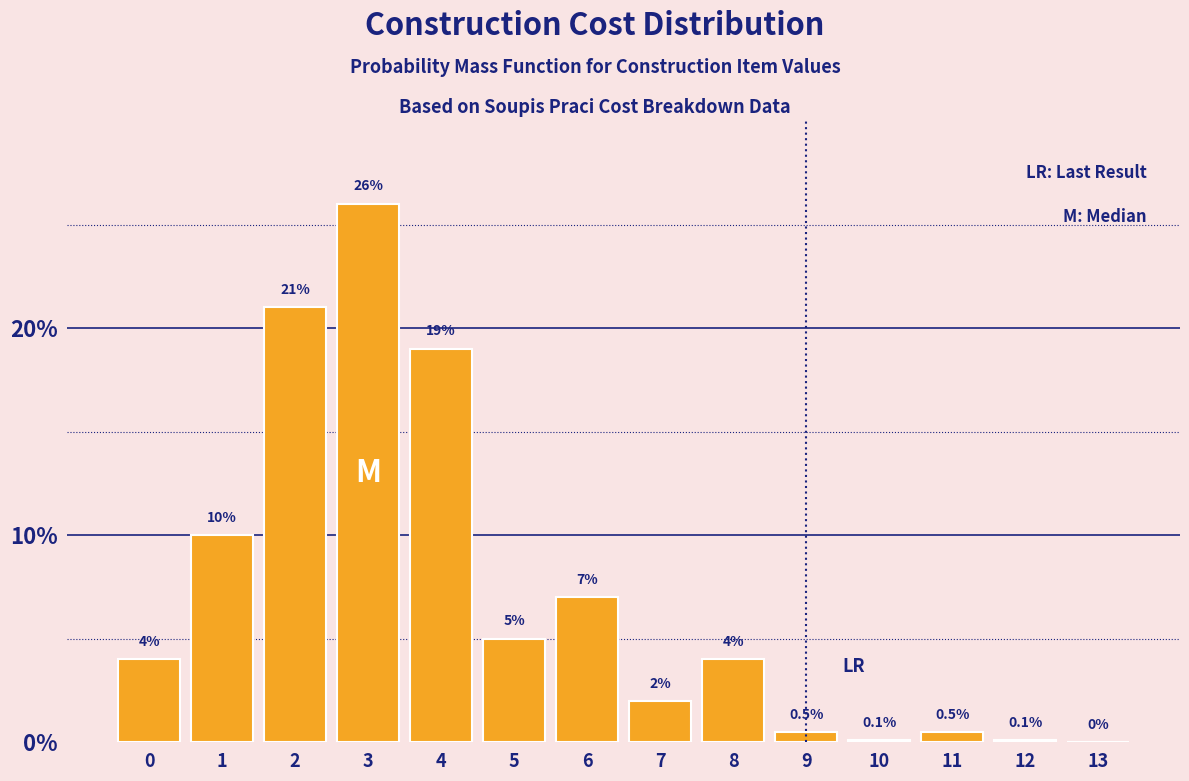

Reading left to right, transcribe all the data shown in this chart.

0=4.0	1=10.0	2=21.0	3=26.0	4=19.0	5=5.0	6=7.0	7=2.0	8=4.0	9=0.5	10=0.1	11=0.5	12=0.1	13=0.0